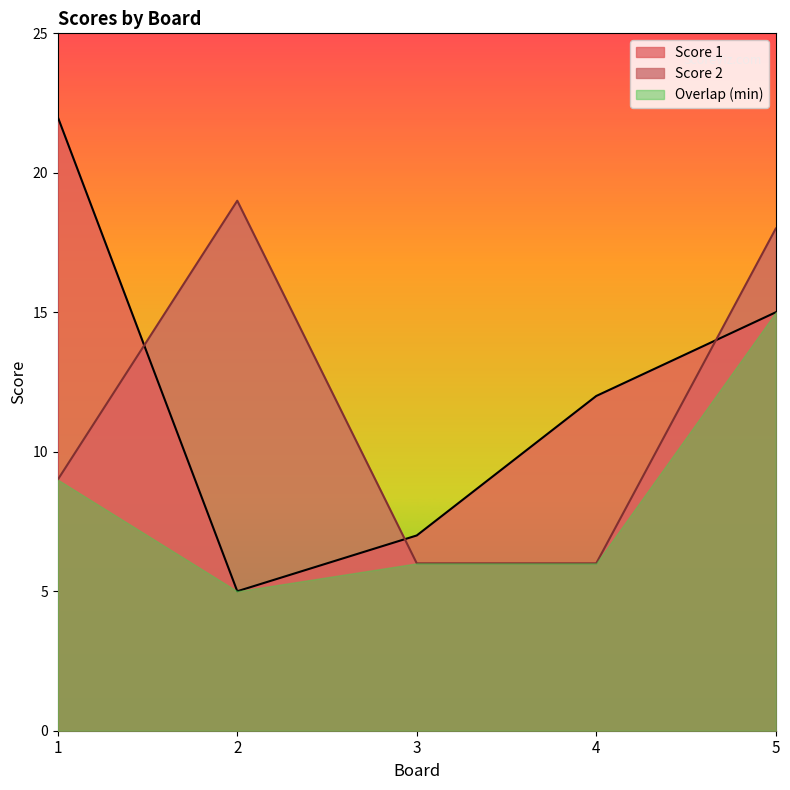

Which label corresponds to the smallest value in the chart?

2